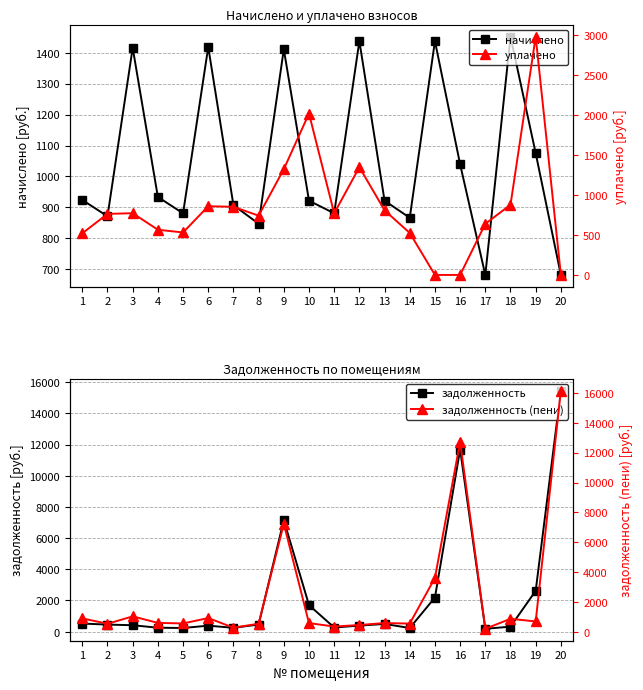

At which category is the sum across all series the highest?

20